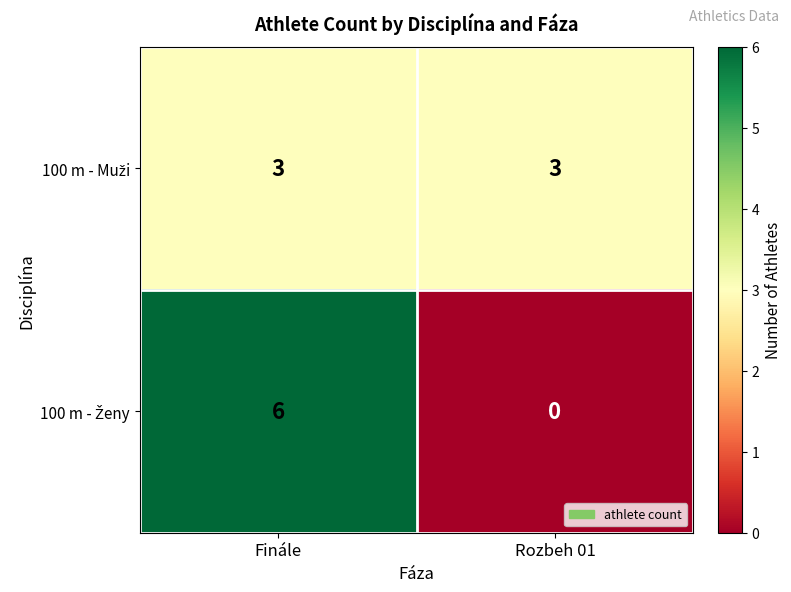

What is the maximum value shown in the chart?

6